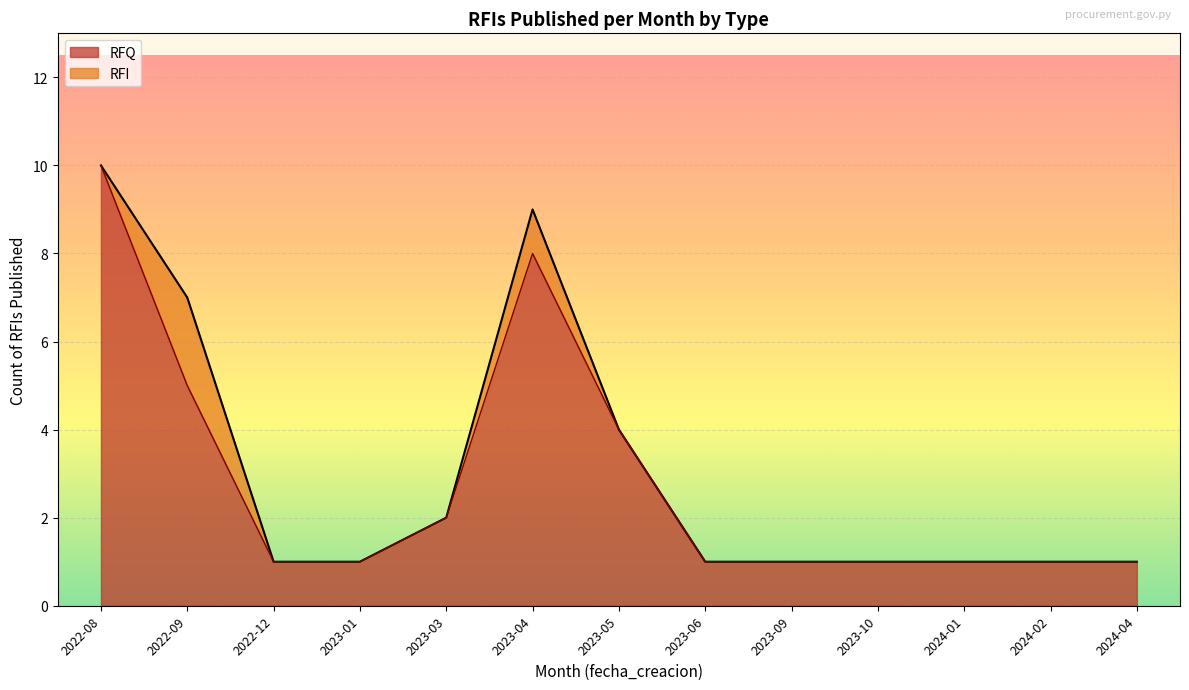

Does the chart display data point markers on the line(s)?

No